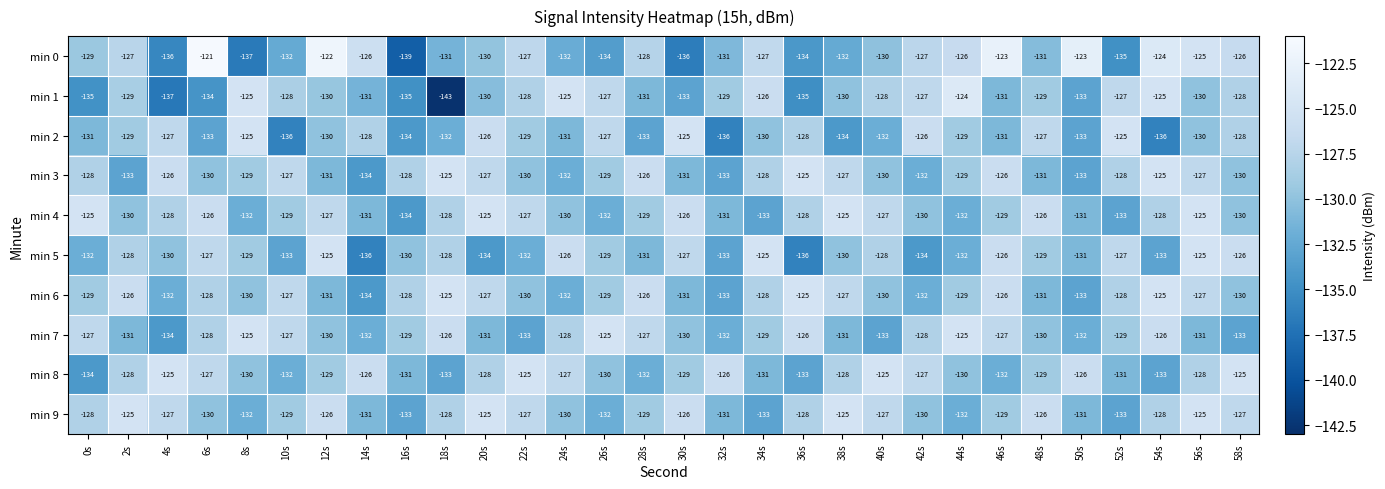

What is the lowest value of the min 5 series?

-136